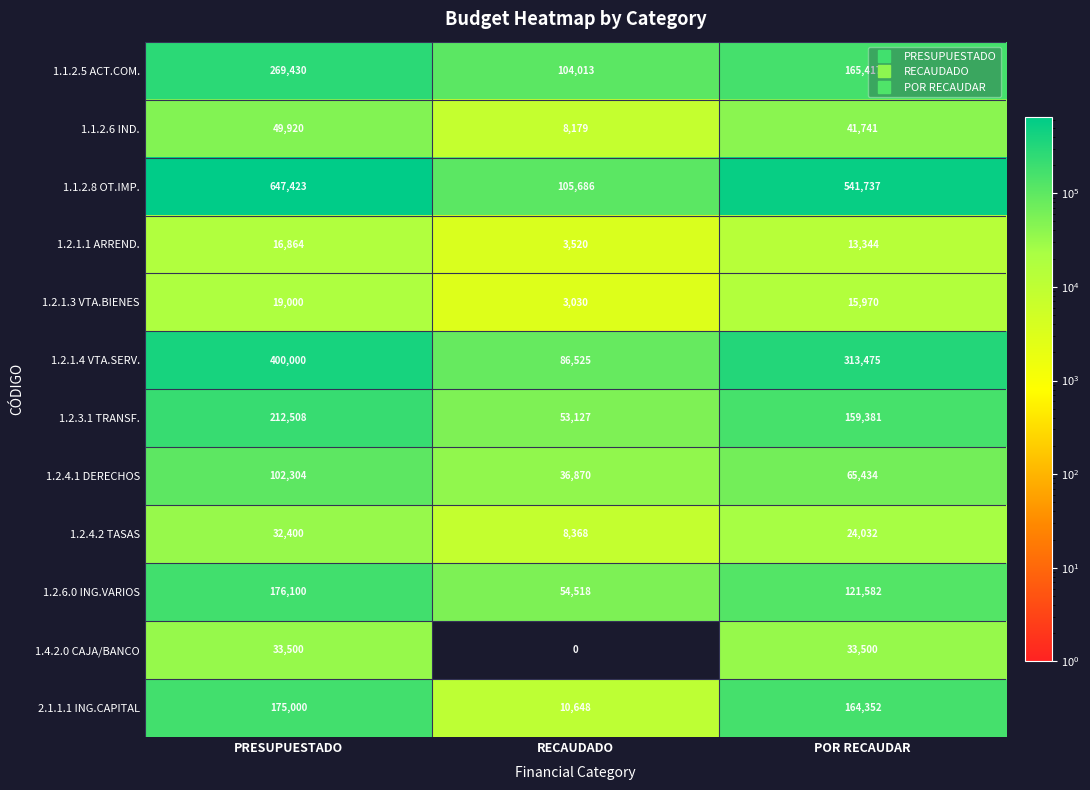

At which category is the sum across all series the highest?

PRESUPUESTADO